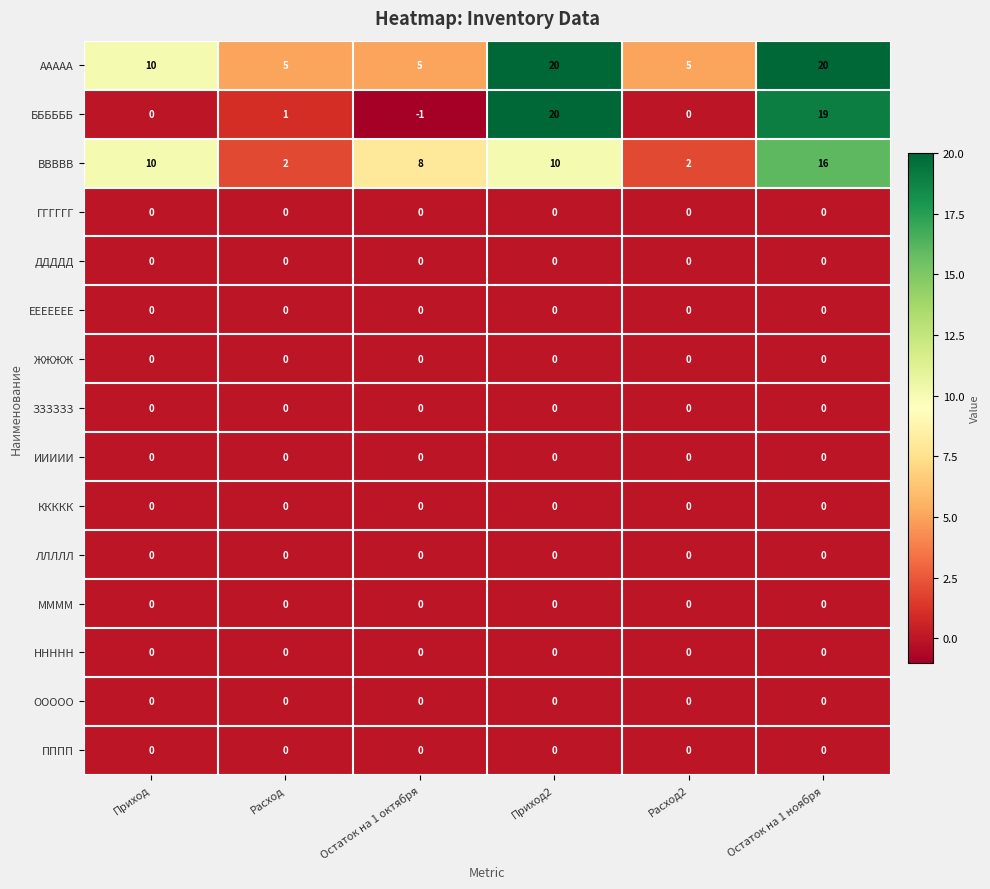

What is the spread (max minus min) of values at Остаток на 1 ноября?

20